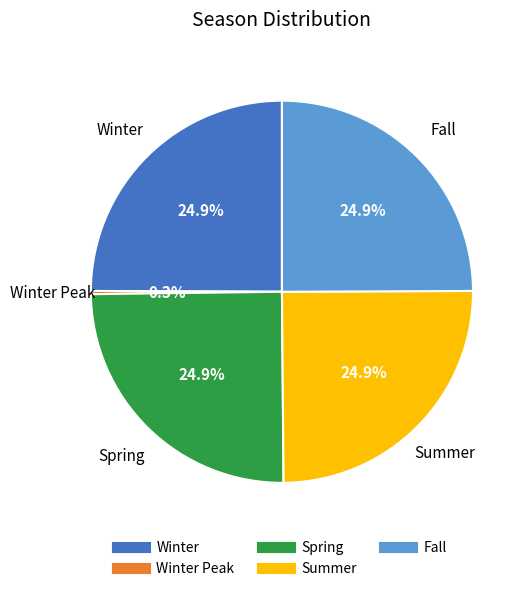

Is there a majority slice in this chart?

No